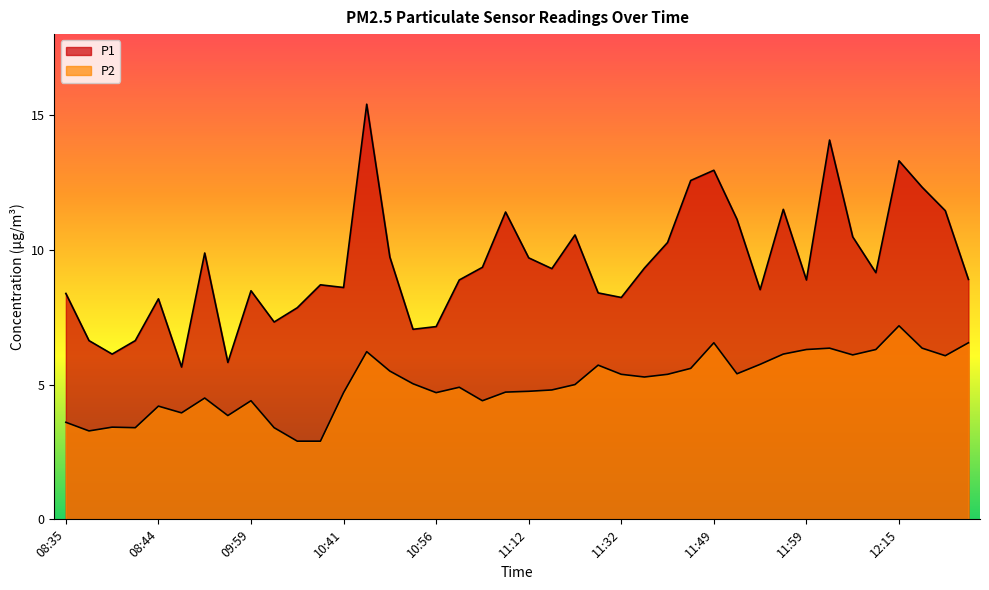

What position from the right is 12:07?

6